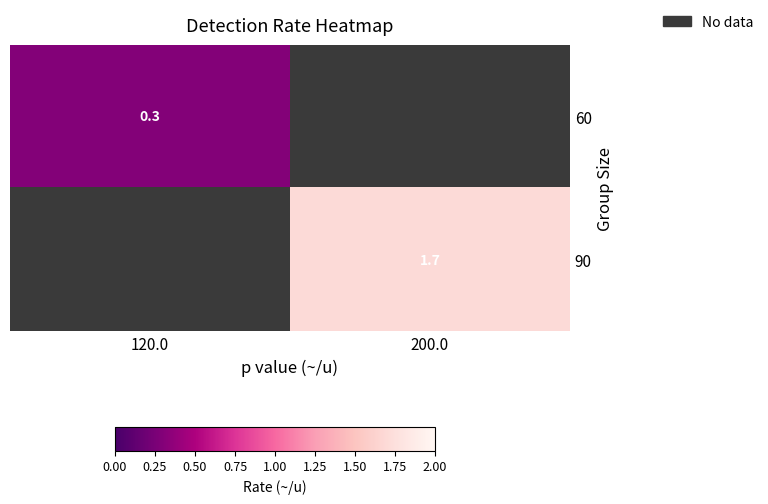

Is it true that 60 equals 0.1 at 120.0?

False